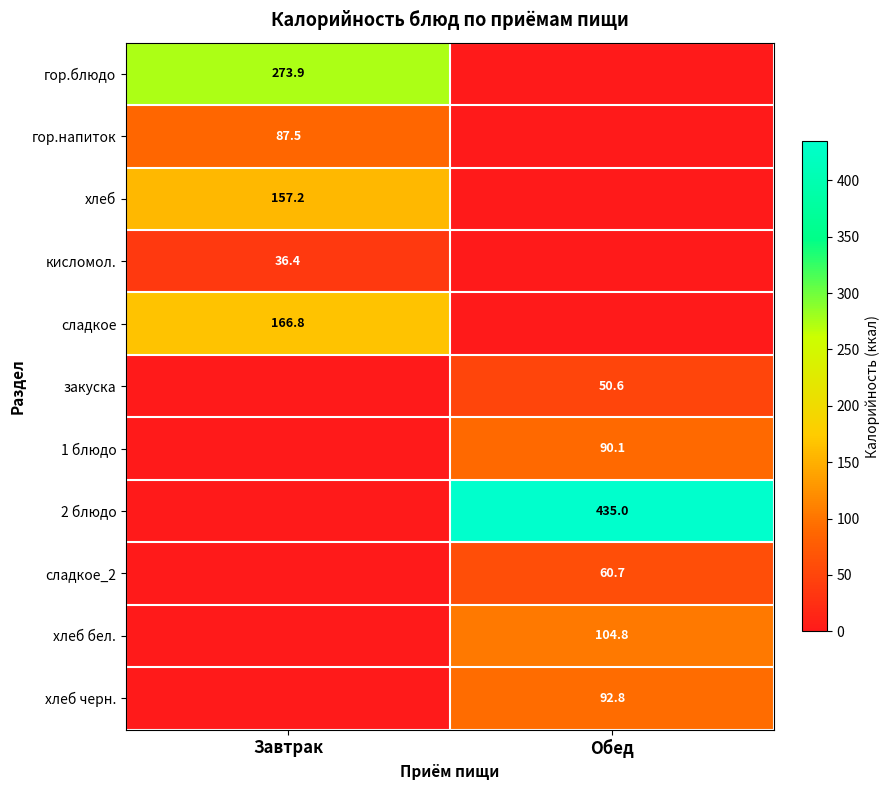

Which category has the lowest value across all series?

Обед